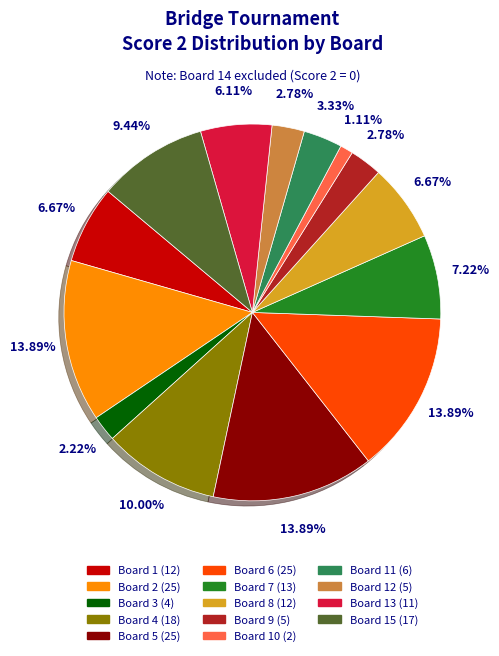

Does any single category account for the majority?

No